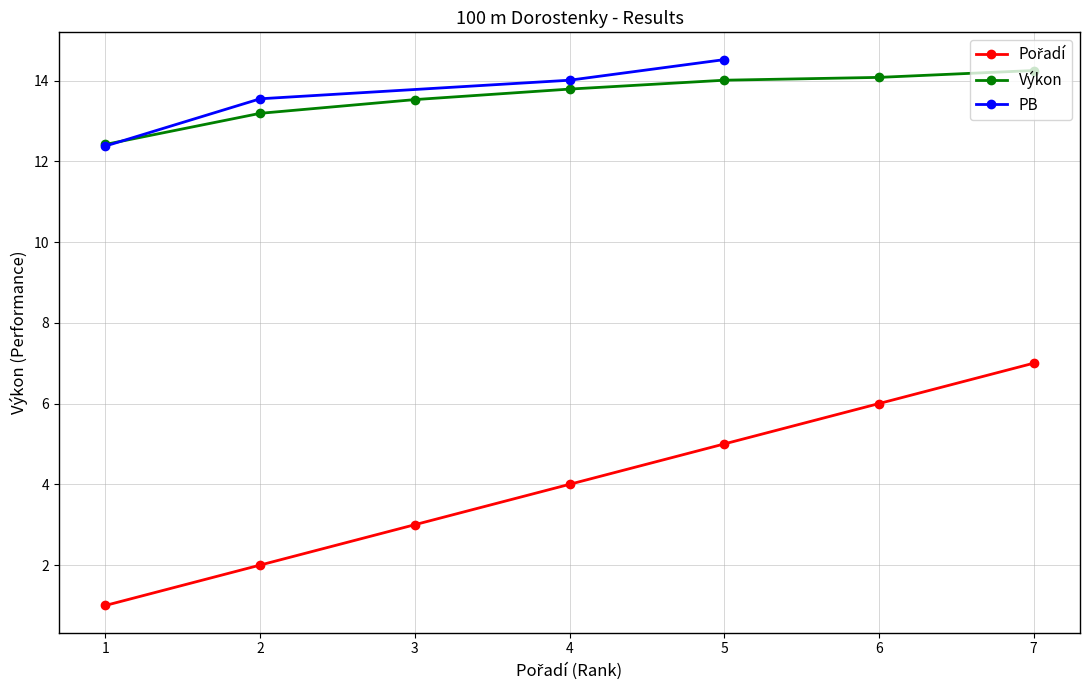

Does the chart have visible grid lines?

Yes